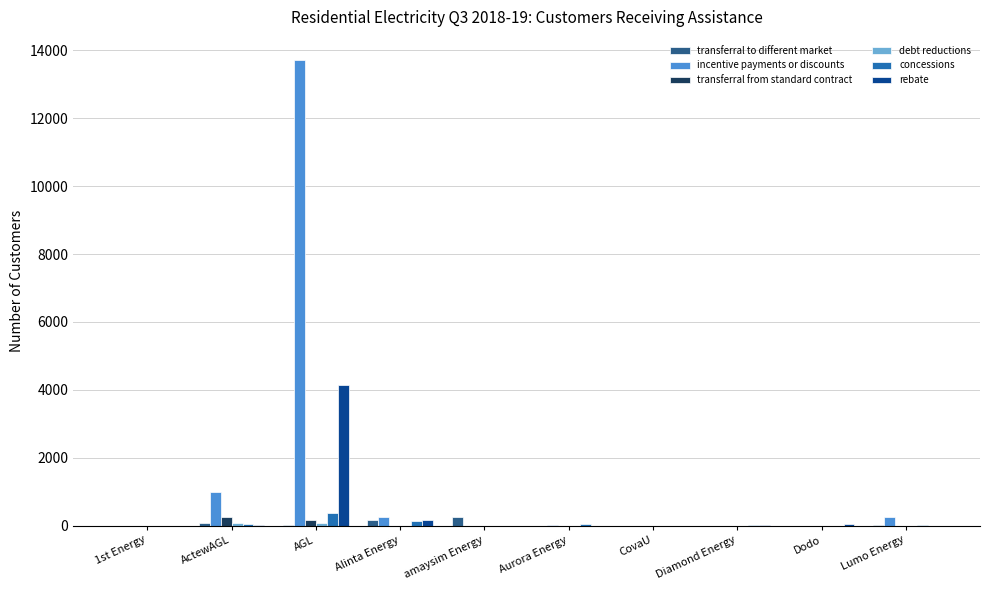

Count the number of categories in the chart.

10